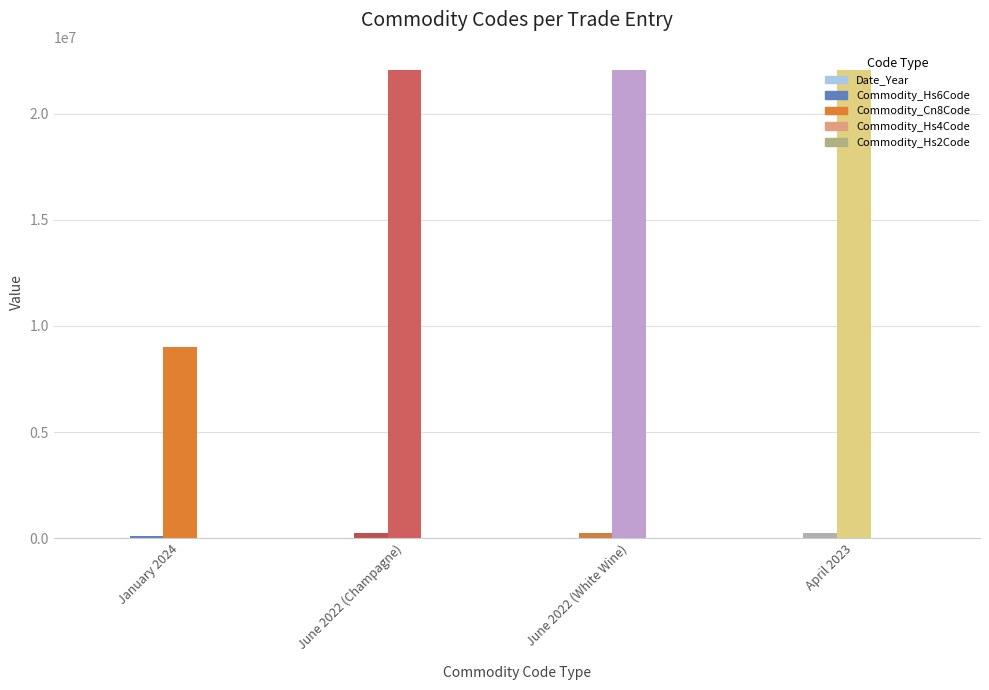

What is the spread (max minus min) of values at June 2022 (Champagne)?

22040989